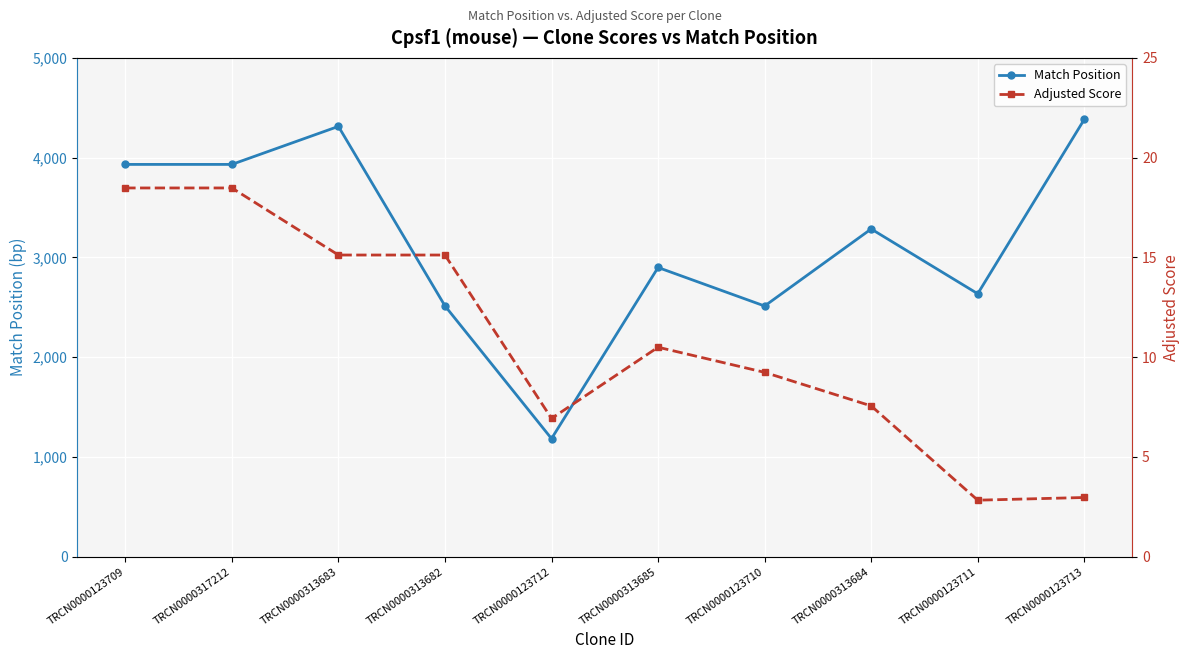

True or false: Adjusted Score has more than 1 interior local peaks.

False